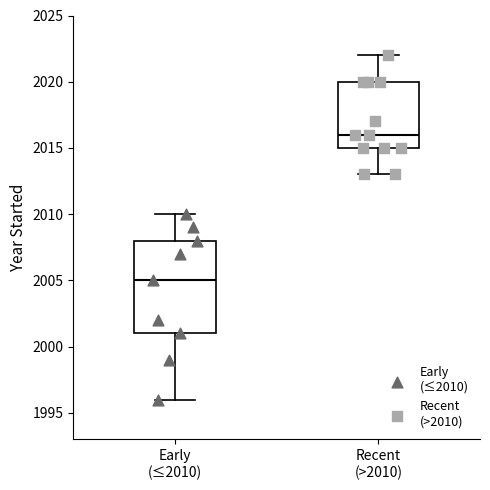

Comparing the boxes themselves (not the whiskers), which one is the tallest?

Early (≤2010)